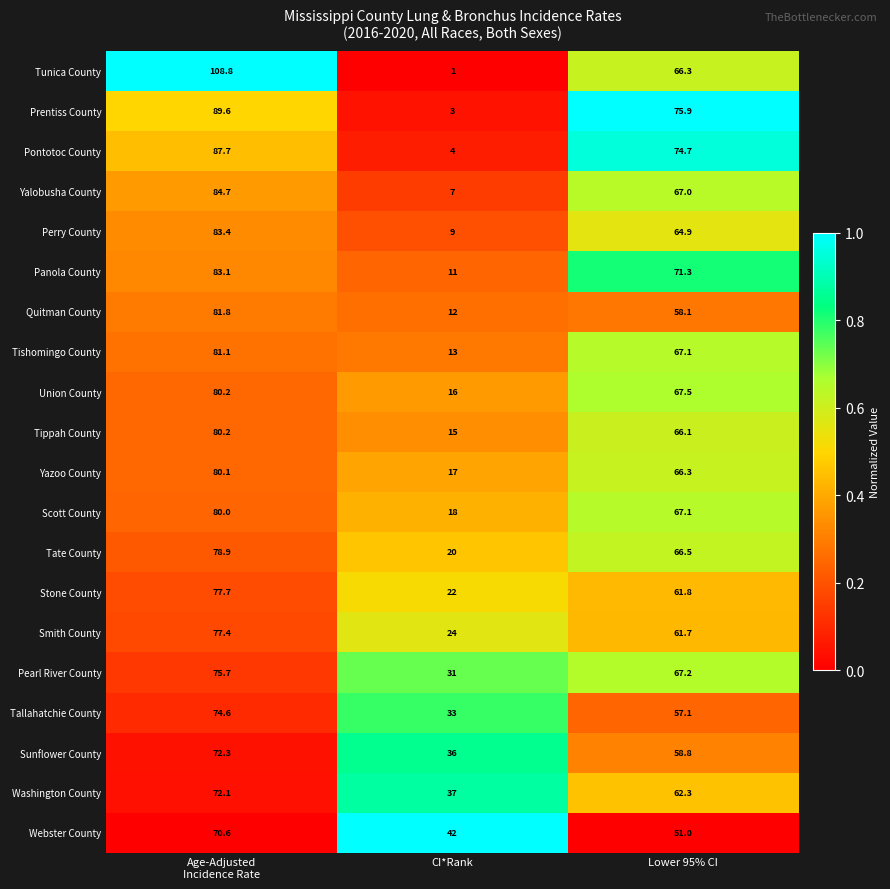

What is the sum of all Stone County values?

161.5